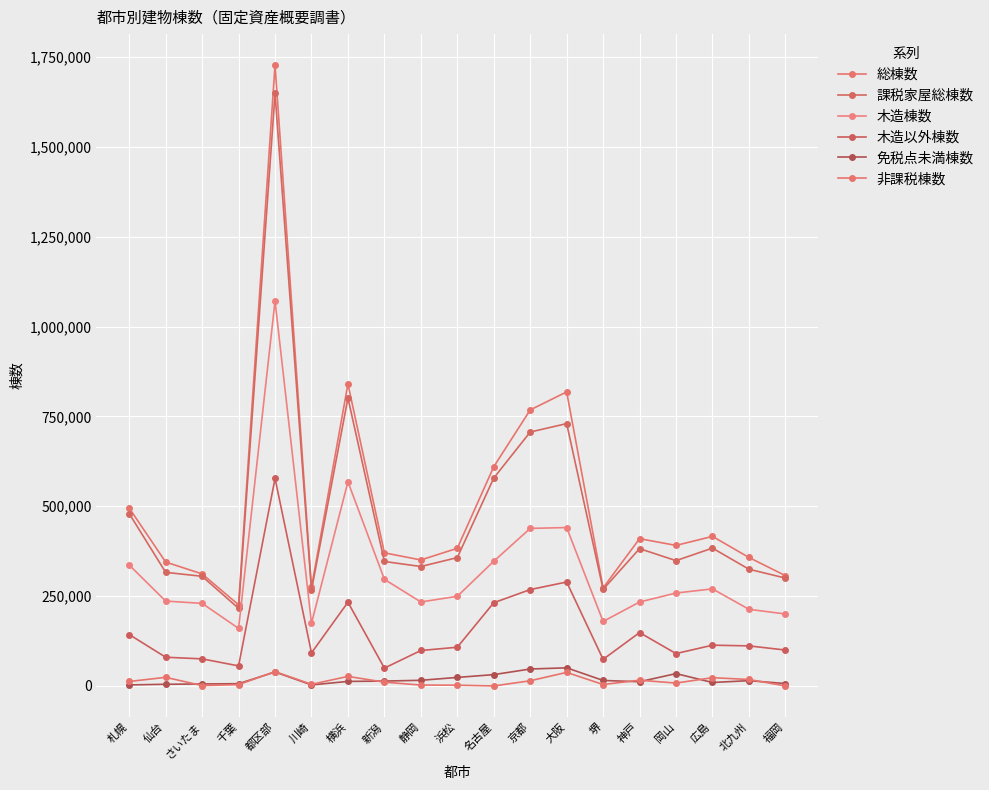

How many lines are shown in the chart?

6